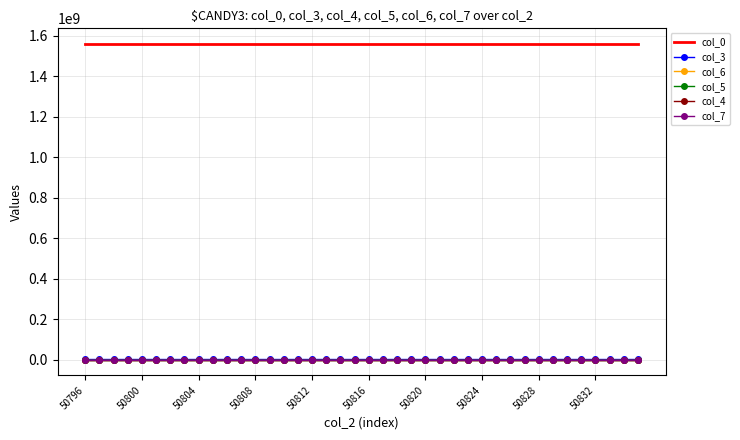

Which series has the largest total across all categories?

col_0